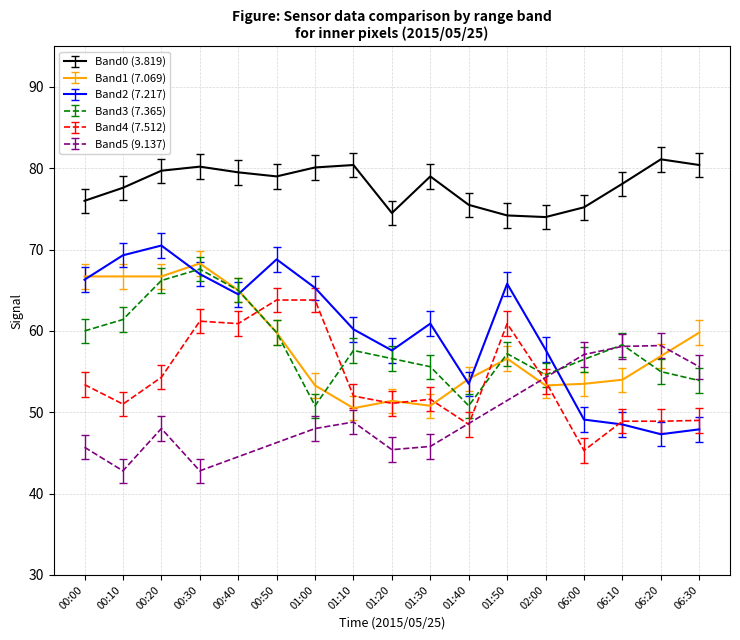

What is the value of the 7.365 point at the 1st from the left?

60.0